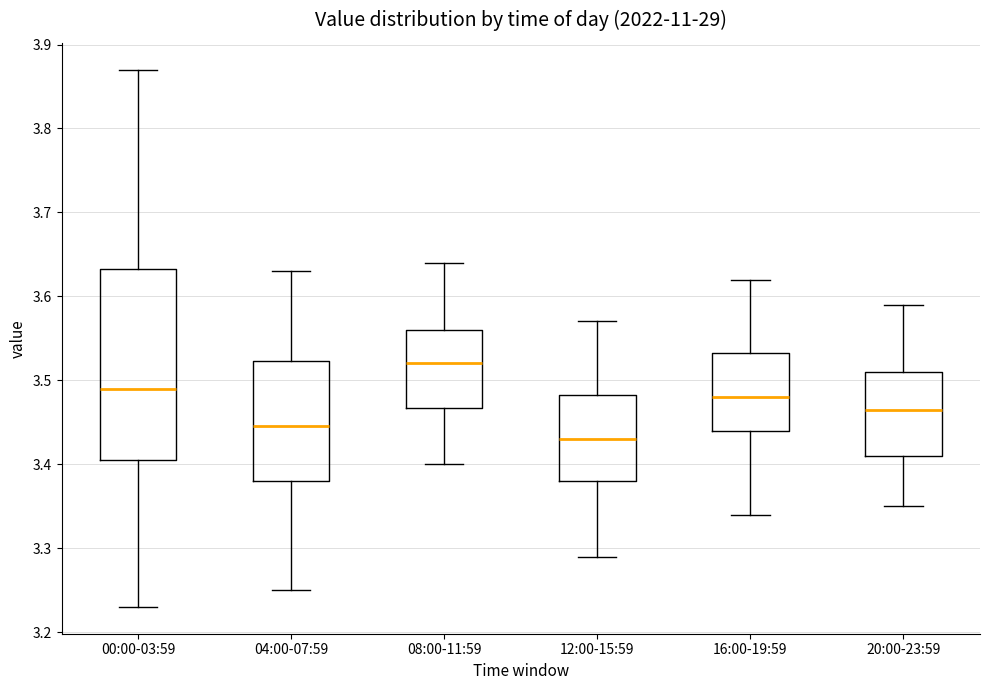

Reading left to right, read every box against the y-axis: the position of its median line, the range the box covers, and the ends of its whiskers. The values are not printed on the chart, so give them approximately, as read against the axis.

00:00-03:59: median 3.49, box 3.41 to 3.63, whiskers 3.23 to 3.87
04:00-07:59: median 3.45, box 3.38 to 3.52, whiskers 3.25 to 3.63
08:00-11:59: median 3.52, box 3.47 to 3.56, whiskers 3.40 to 3.64
12:00-15:59: median 3.43, box 3.38 to 3.48, whiskers 3.29 to 3.57
16:00-19:59: median 3.48, box 3.44 to 3.53, whiskers 3.34 to 3.62
20:00-23:59: median 3.47, box 3.41 to 3.51, whiskers 3.35 to 3.59